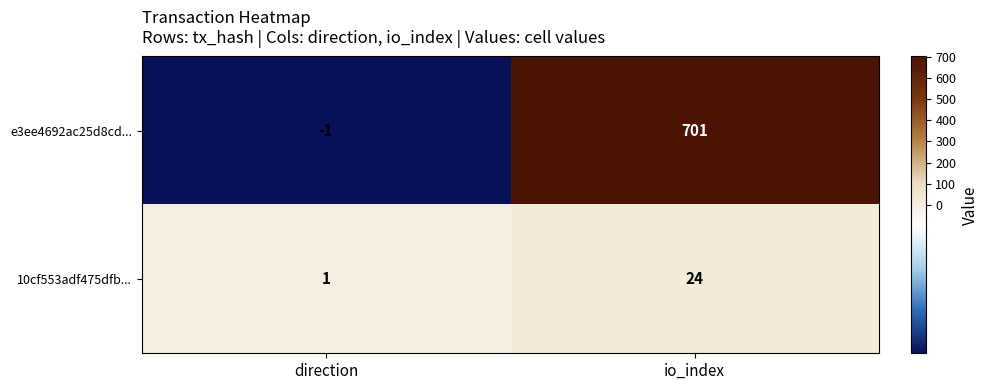

Which category has the lowest value across all series?

direction